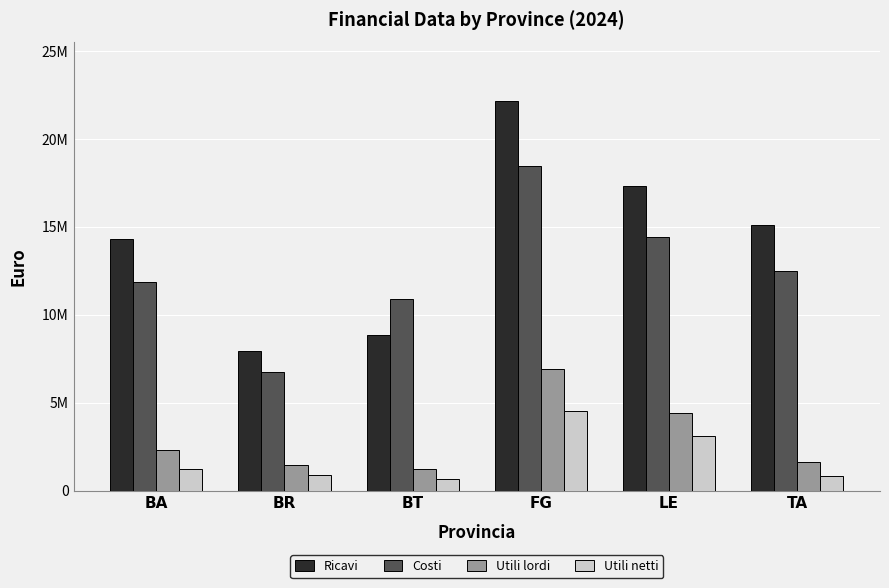

What position from the right is BT?

4